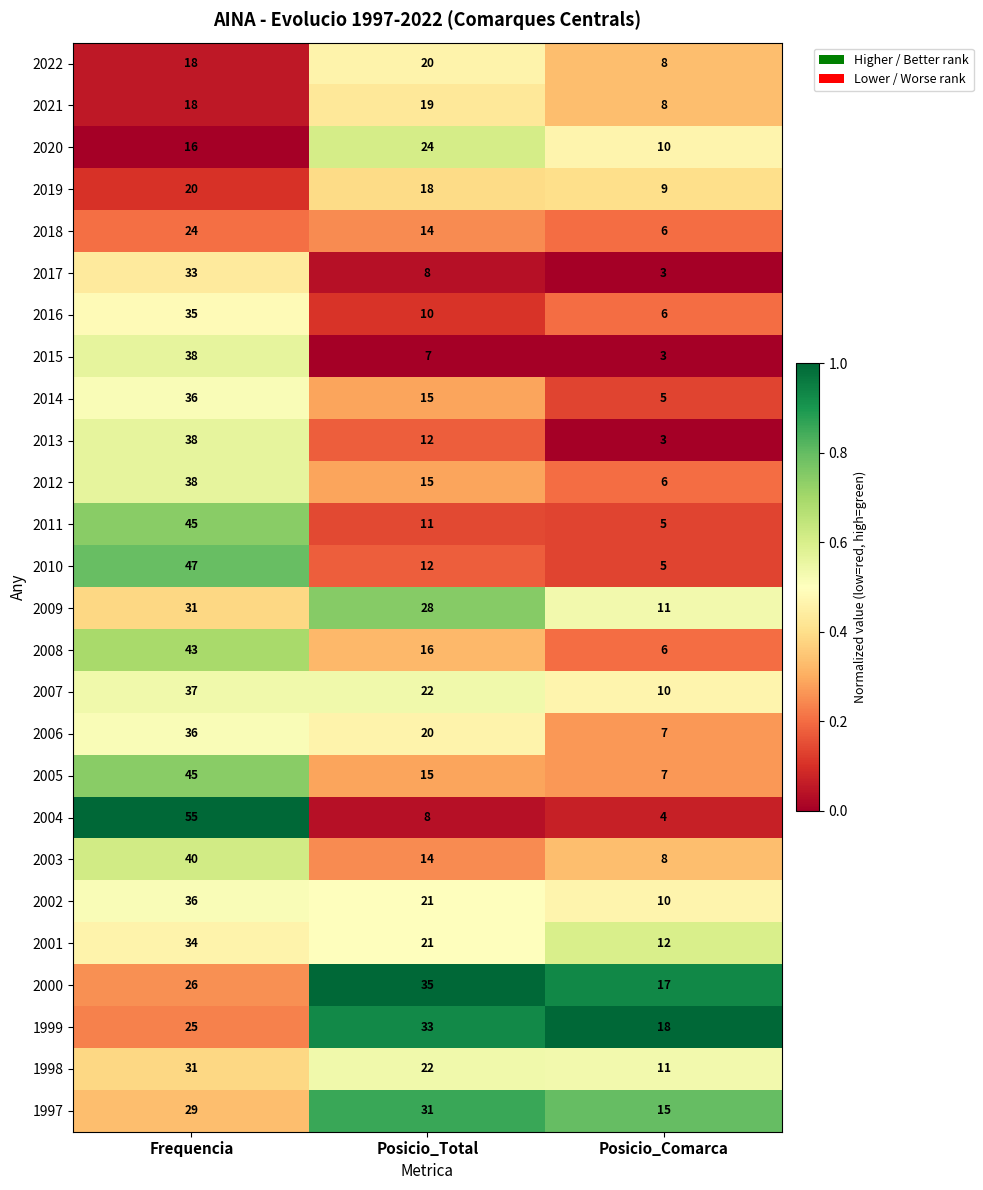

How many data points does each series have?

3